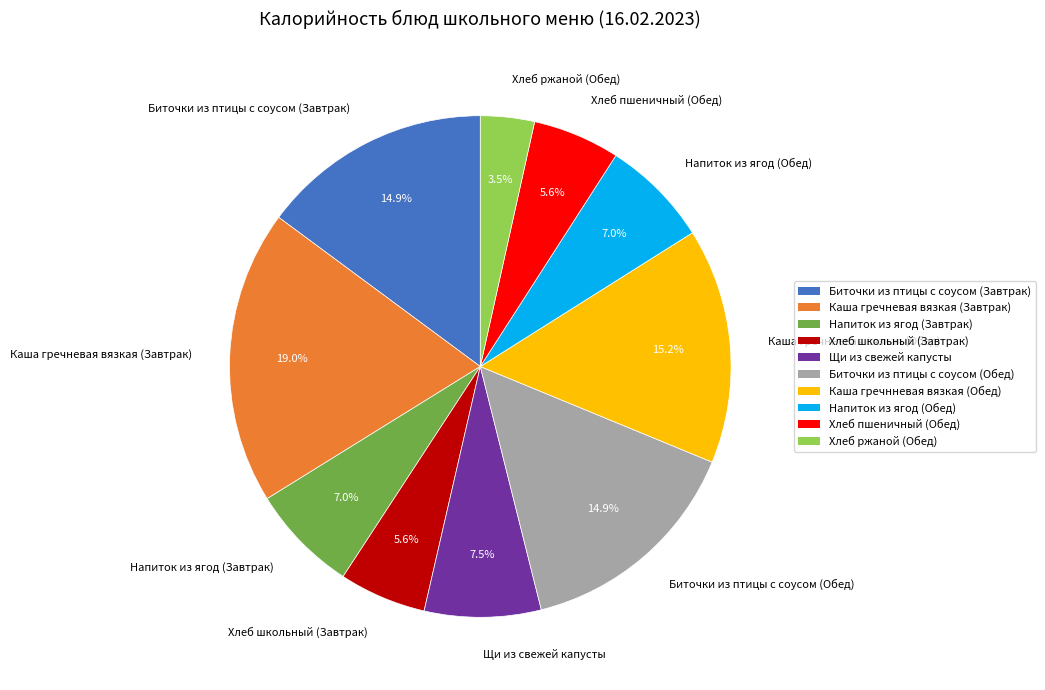

To the nearest percent, what is the average slice percentage?

10%